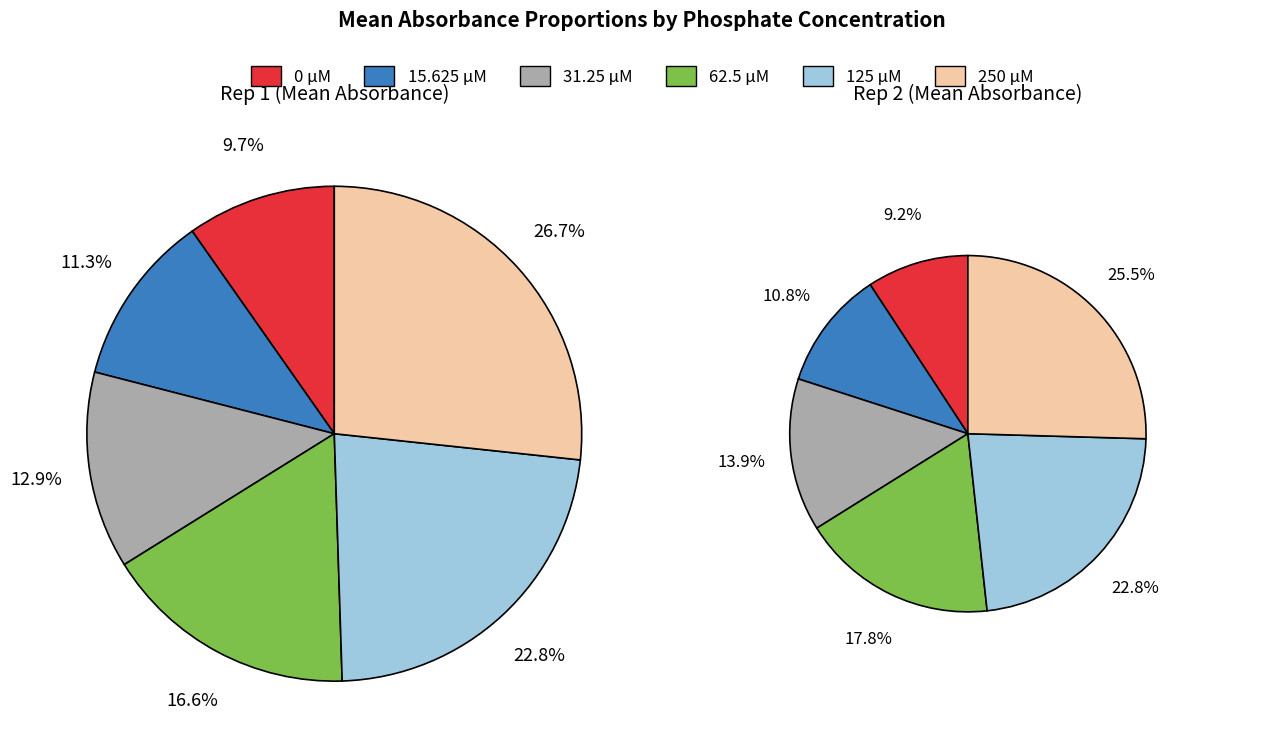

Does 15.625 represent more than half of the total?

No